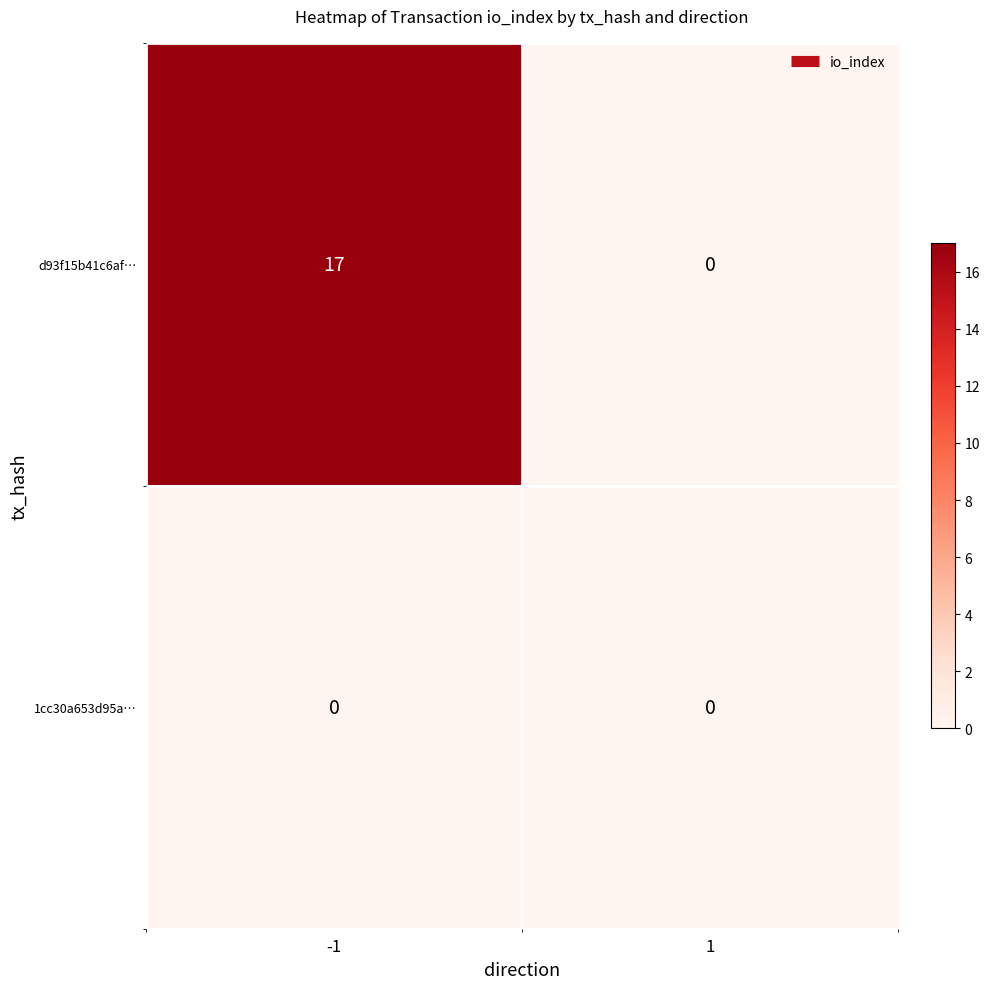

Which category has the highest value across all series?

-1